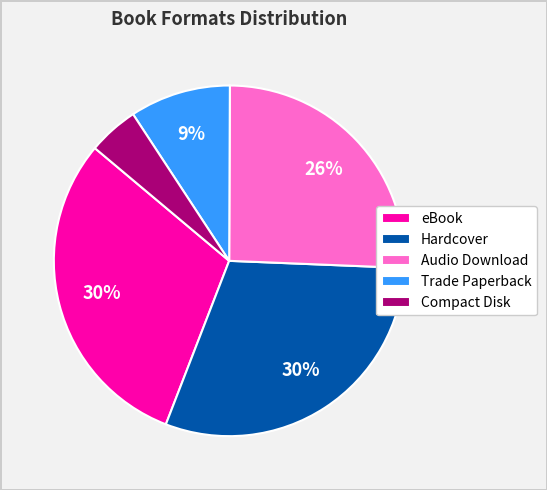

To the nearest percent, what percentage of the pie is Audio Download?

26%